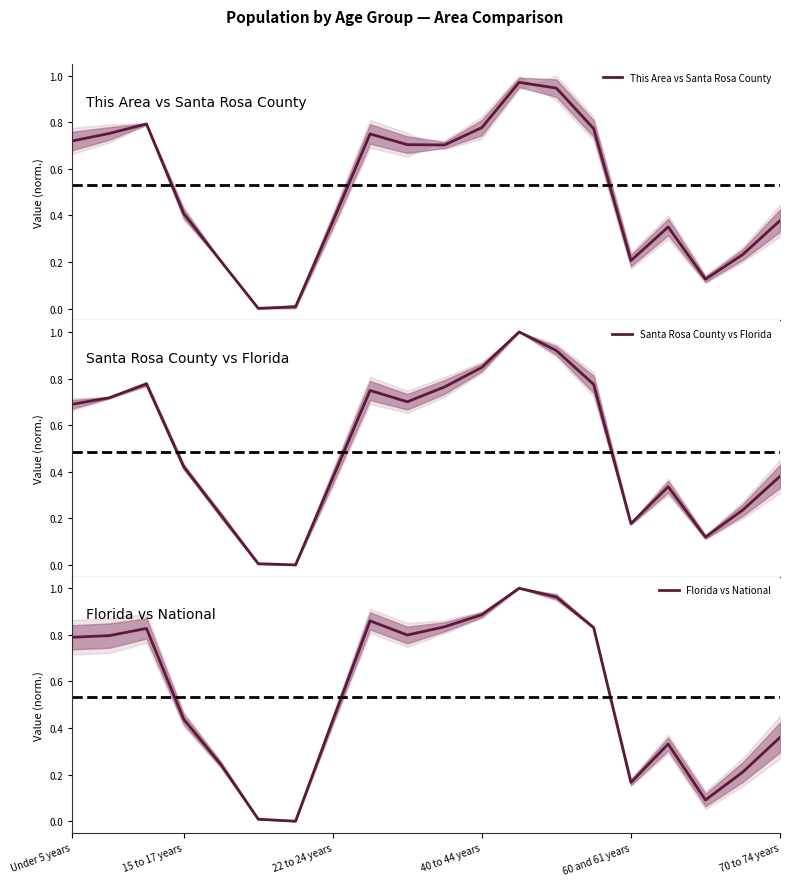

Reading left to right, list all the values displayed in this chart.

This Area vs Santa Rosa County: 0.7	0.8	0.8	0.4	0.2	0.0	0.0	0.4	0.7	0.7	0.7	0.8	1.0	0.9	0.8	0.2	0.4	0.1	0.2	0.4
Santa Rosa County vs Florida: 0.7	0.7	0.8	0.4	0.2	0.0	0.0	0.4	0.7	0.7	0.8	0.8	1.0	0.9	0.8	0.2	0.3	0.1	0.2	0.4
Florida vs National: 0.8	0.8	0.8	0.4	0.2	0.0	0.0	0.4	0.9	0.8	0.8	0.9	1.0	1.0	0.8	0.2	0.3	0.1	0.2	0.4